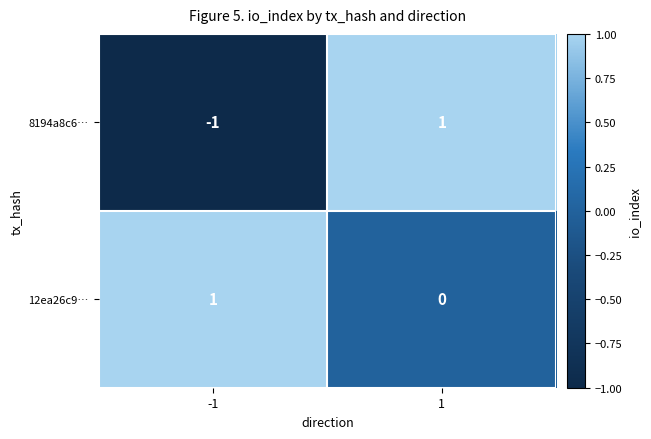

How many categories are shown in the chart?

2